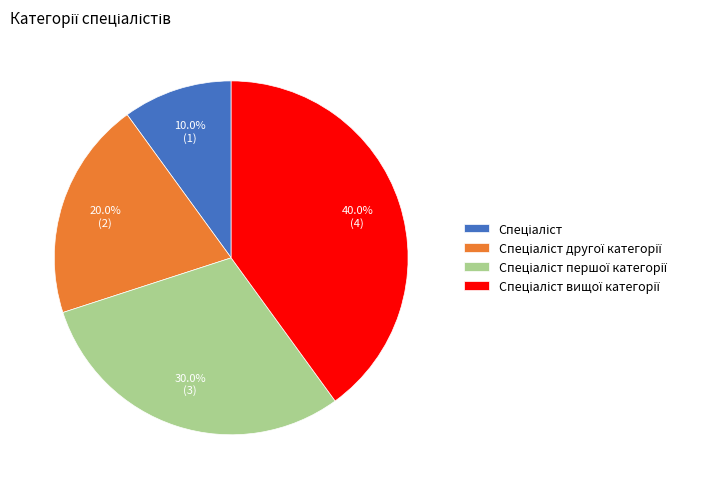

Is there a majority slice in this chart?

No